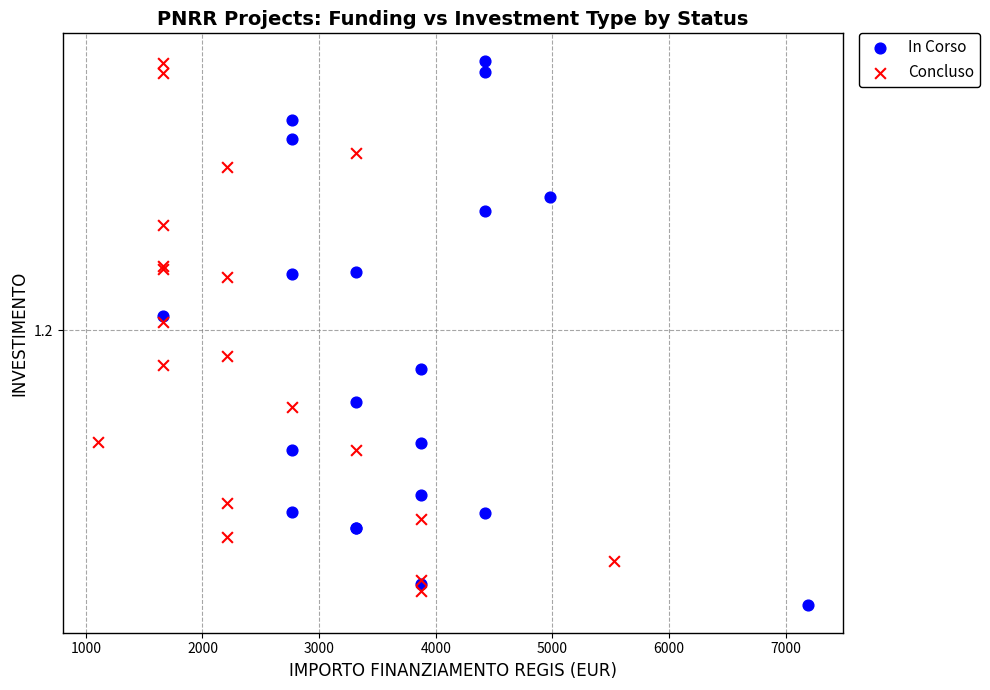

What are all the series names shown in the legend?

In Corso, Concluso